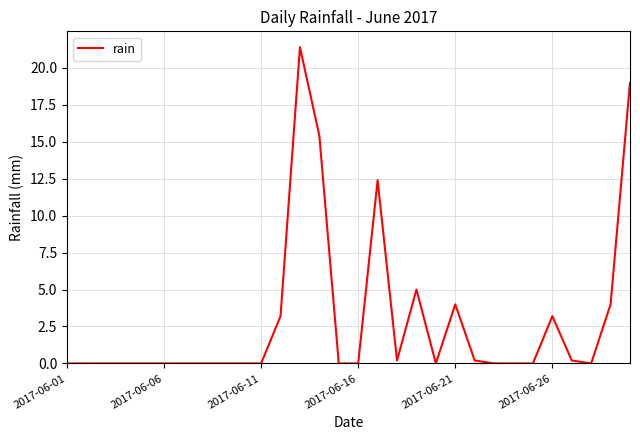

What is the difference between the maximum and minimum values?

21.4